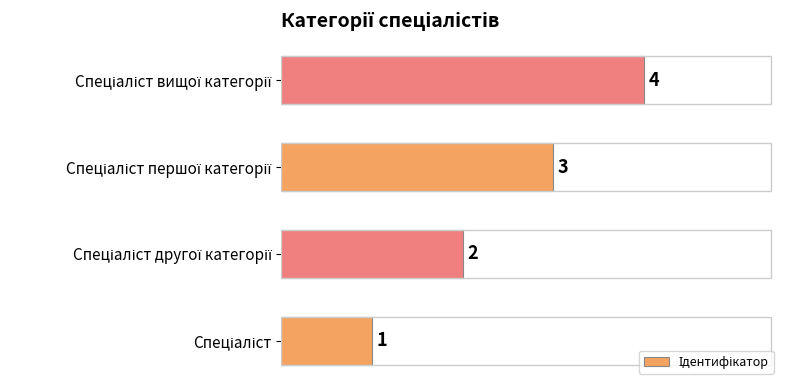

What is the maximum value shown in the chart?

4